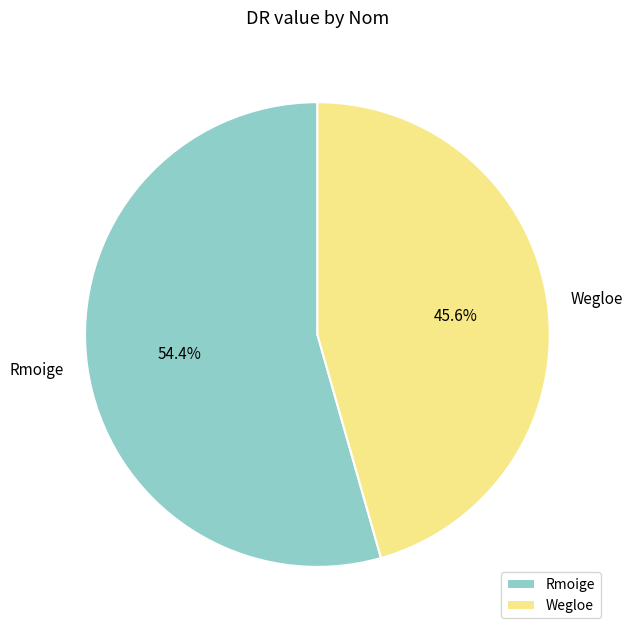

To the nearest percent, what portion does Wegloe represent?

46%